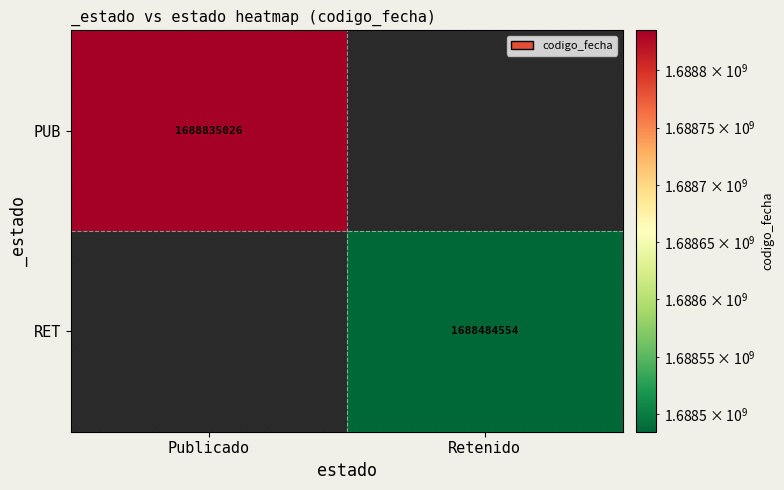

The RET series shows 2631334978 at Retenido. True or false?

False